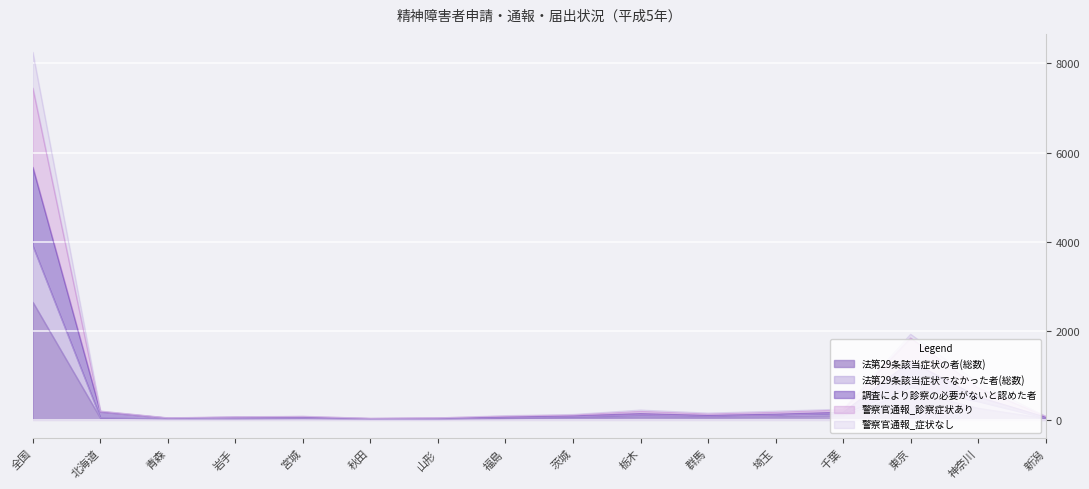

How many values in the 警察官通報_診察症状あり series exceed 153?

7